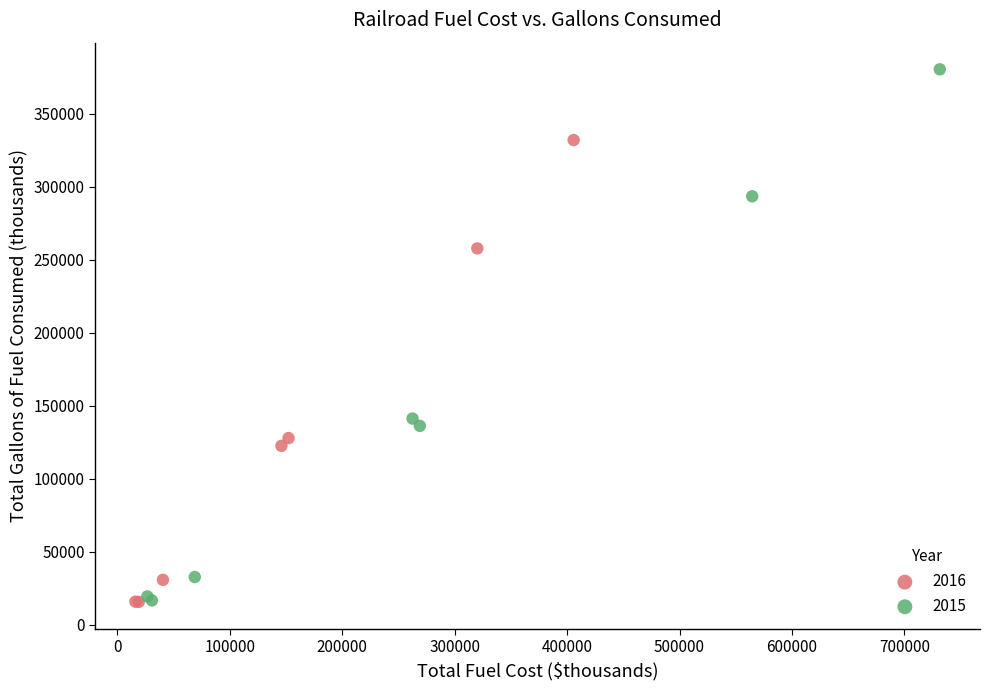

Which series has the widest spread of Y values?

2015